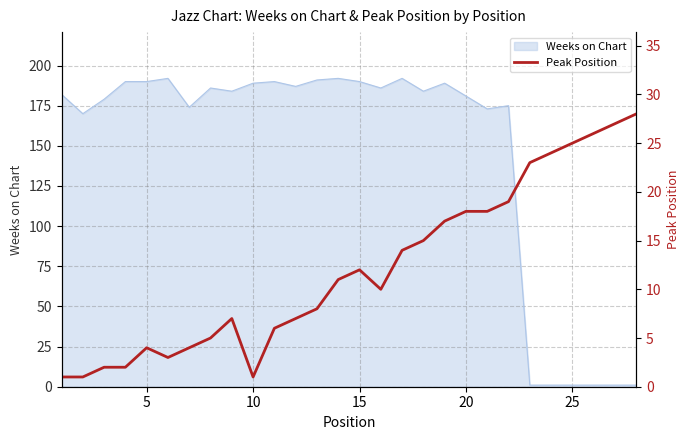

Reading left to right, extract all data points from this chart.

1	1	2	2	4	3	4	5	7	1	6	7	8	11	12	10	14	15	17	18	18	19	23	24	25	26	27	28